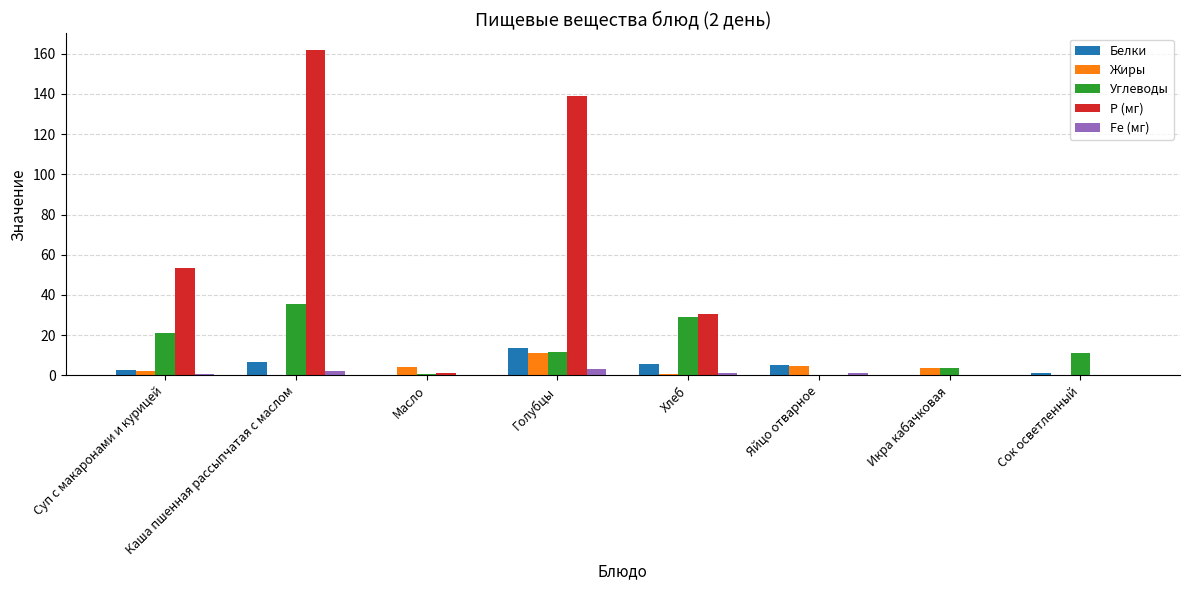

Are the bars grouped side by side (vs. stacked)?

Yes